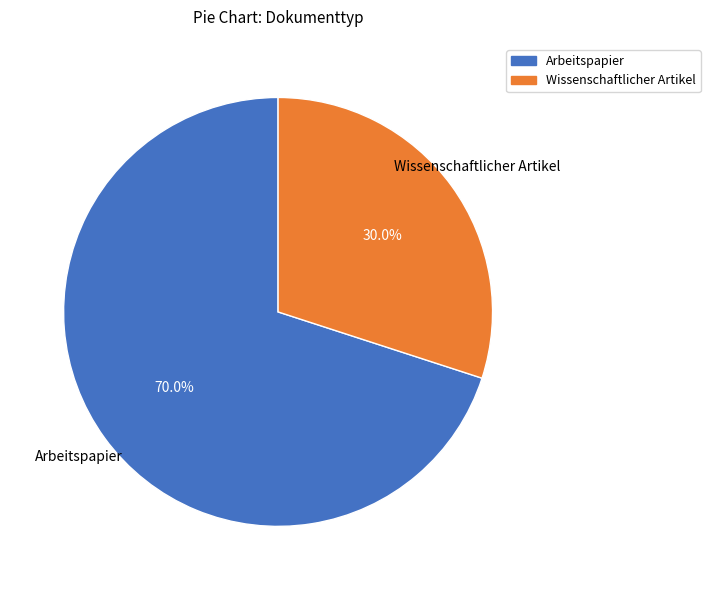

How many segments does this pie chart have?

2